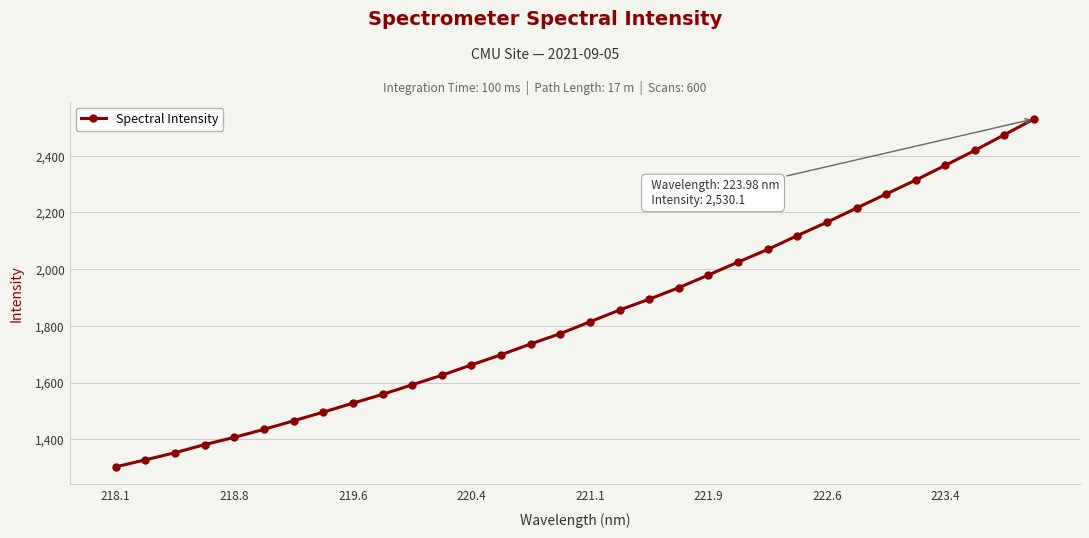

What is the sum of all values?

58778.7